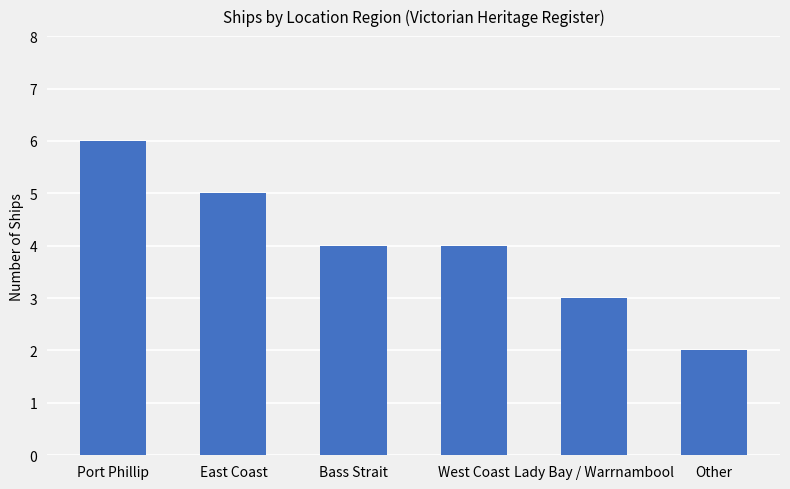

What is the label of the 1st bar from the left?

Port Phillip